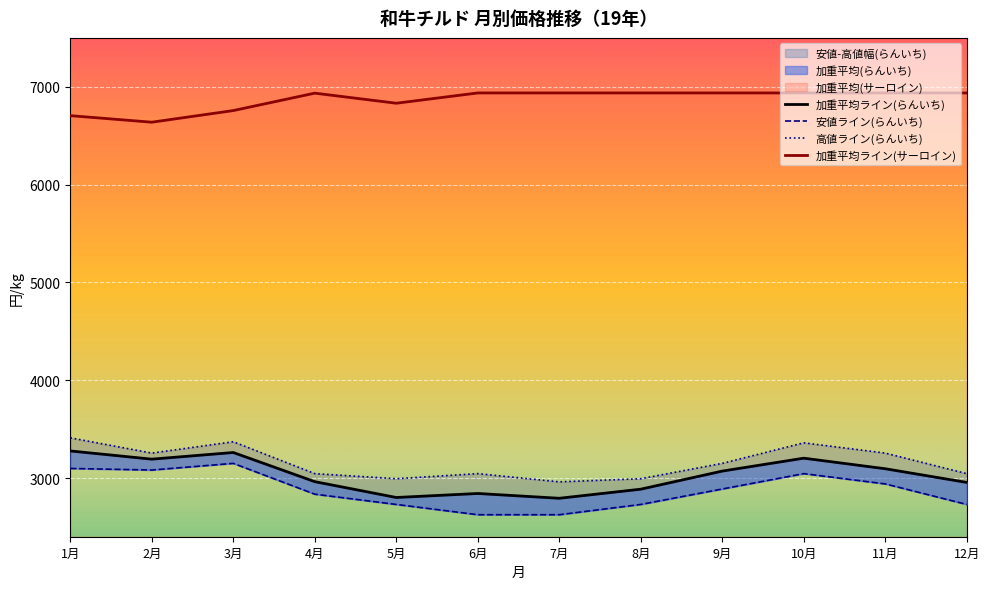

What is the average value of the 安値(らんいち) series?

2873